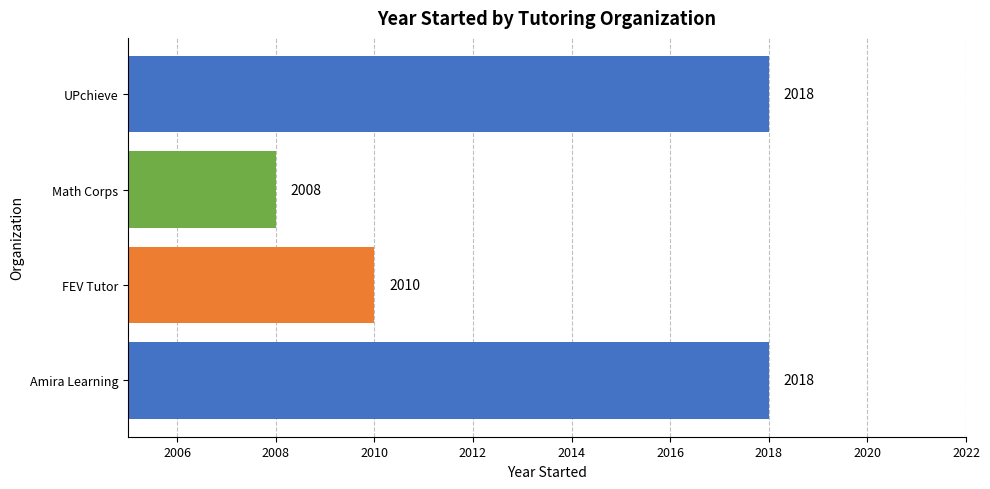

What is the ratio of the value at Amira Learning to the value at FEV Tutor?

1.0